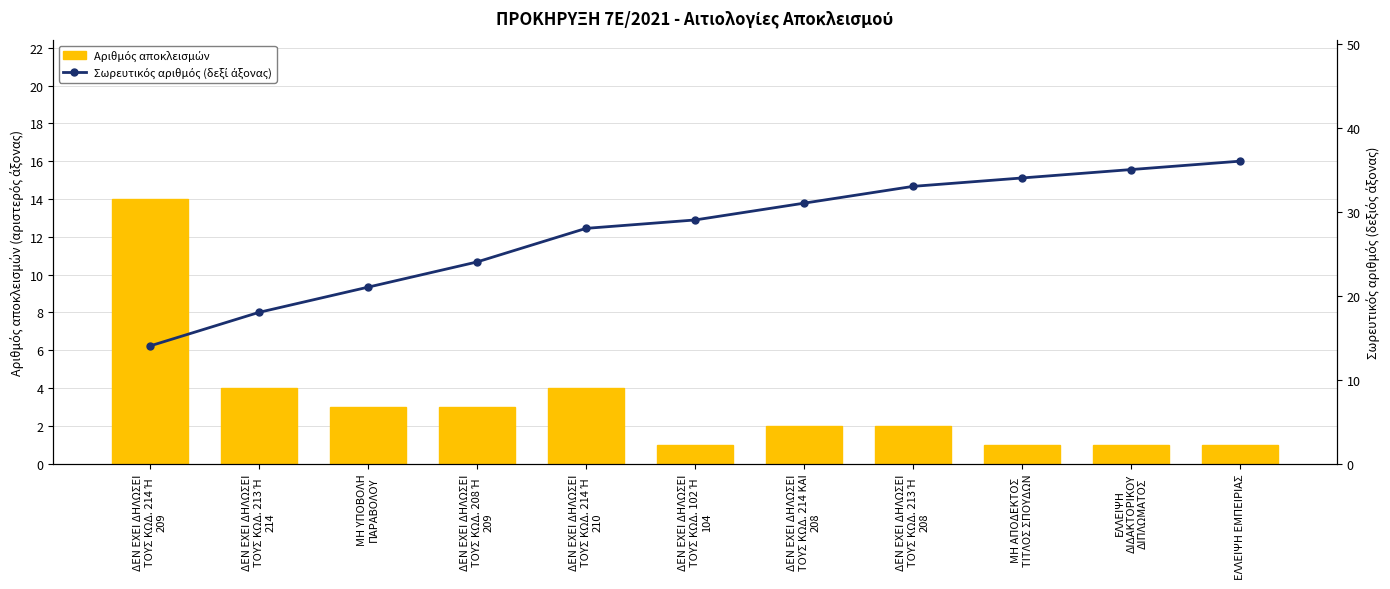

How many values in the Αριθμός αποκλεισμών series are below 2?

4